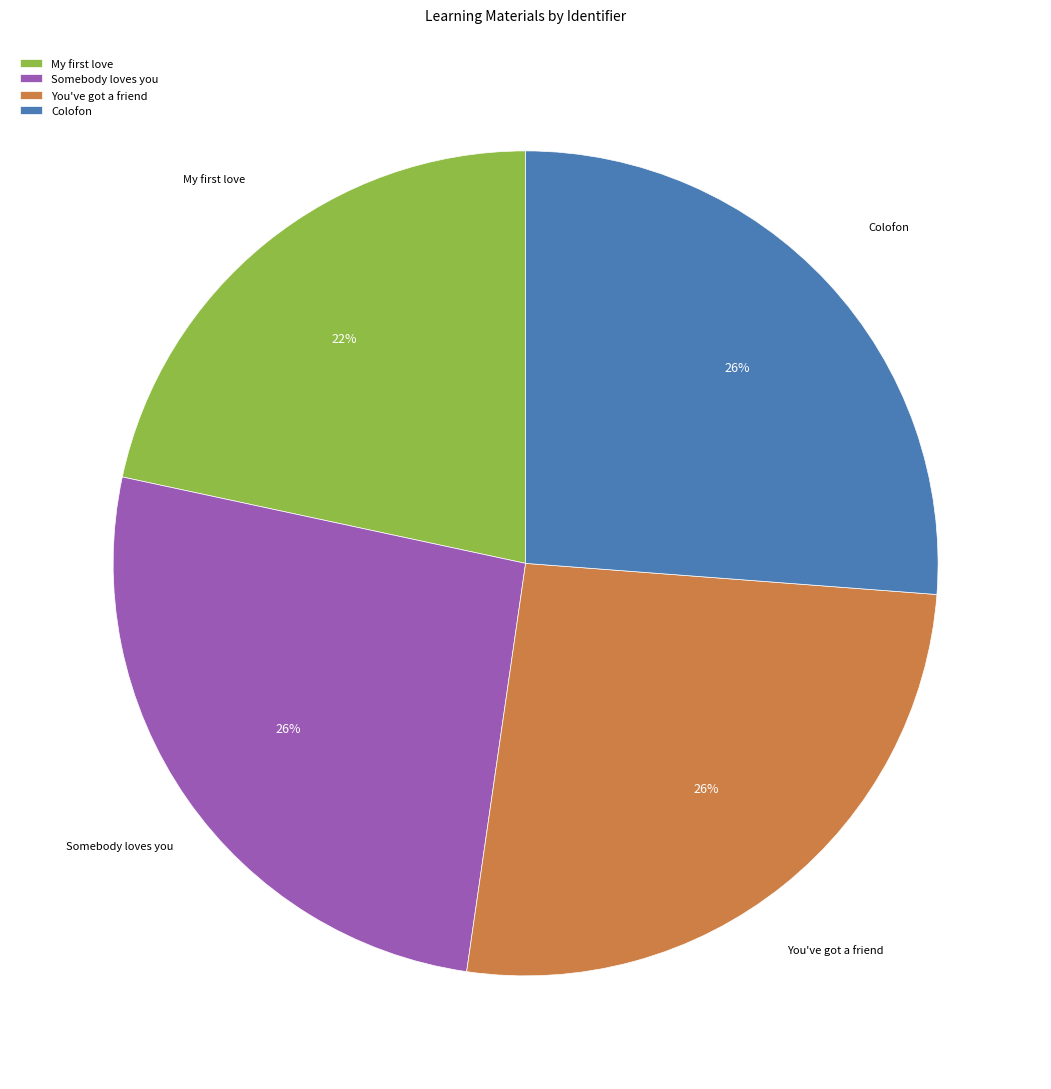

Is You've got a friend the majority of the pie?

No